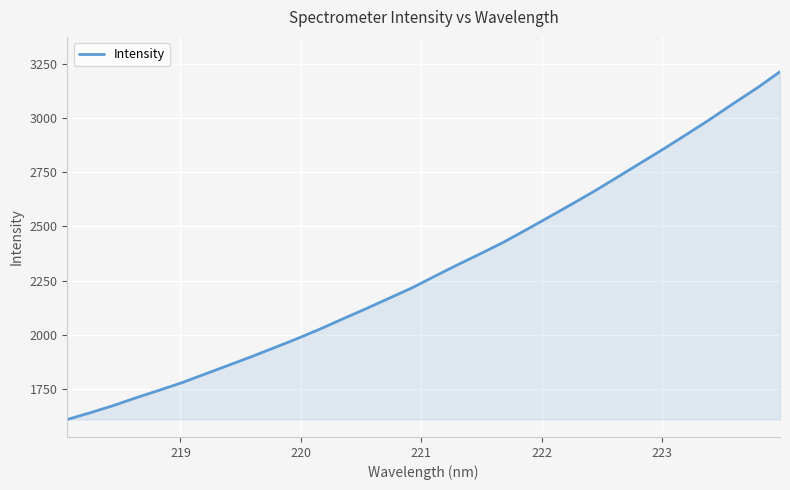

What is the minimum value shown in the chart?

1610.4